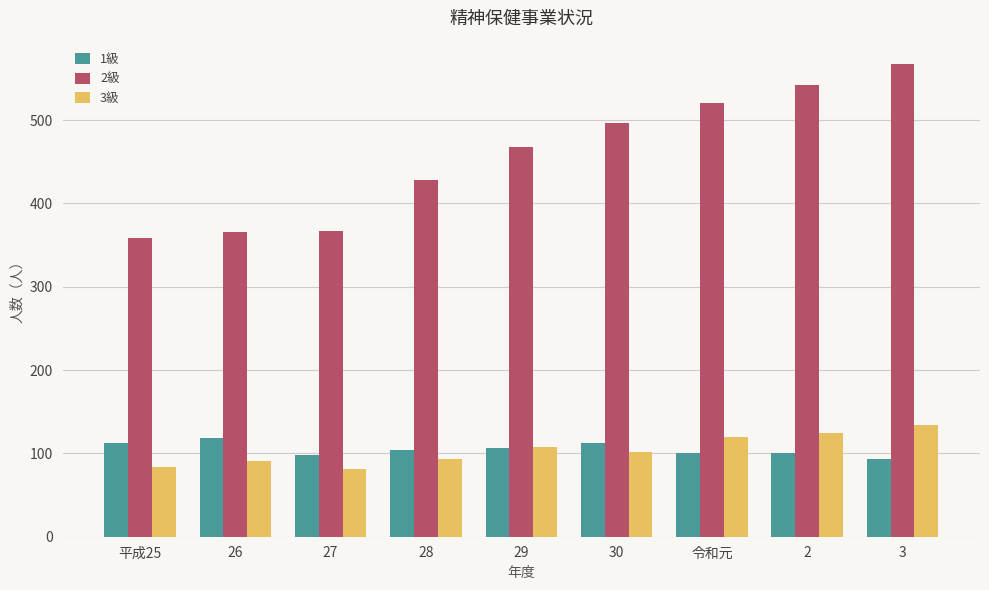

What is the sum of all 2級 values?

4114